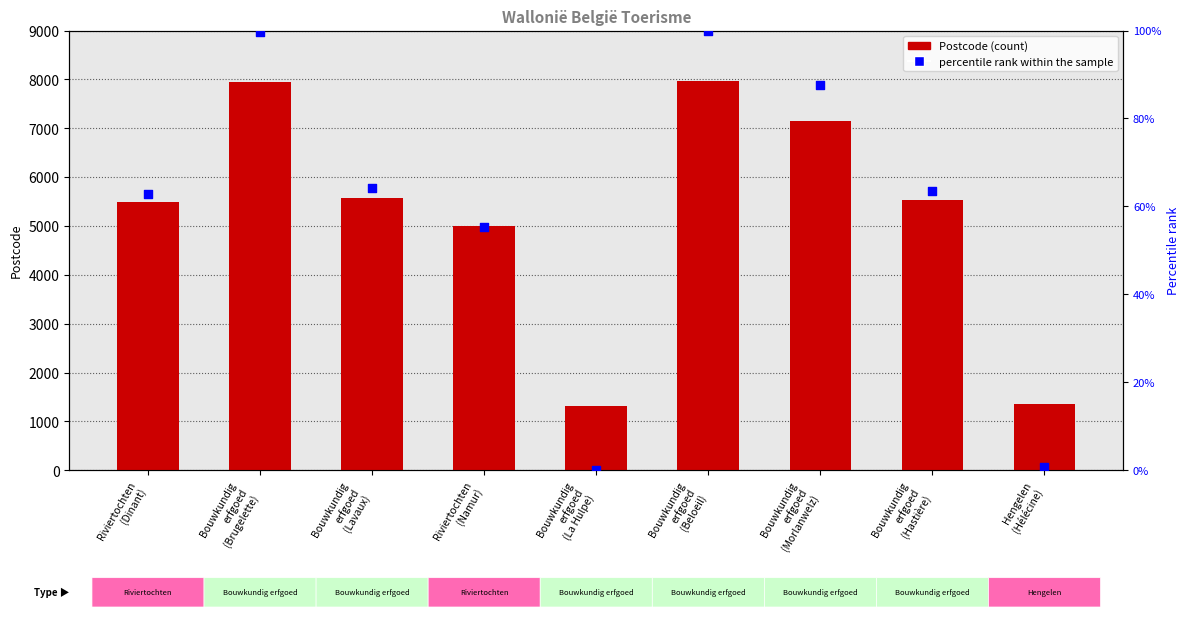

At how many categories does at least one series exceed 3317?

7